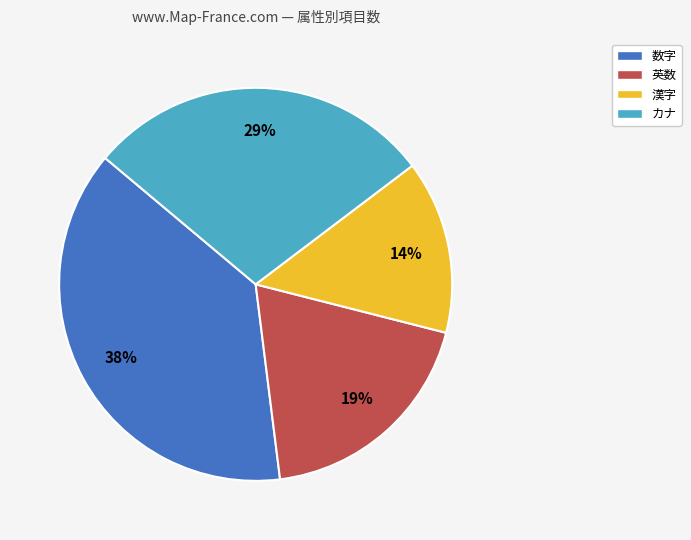

Count the number of slices in the pie.

4